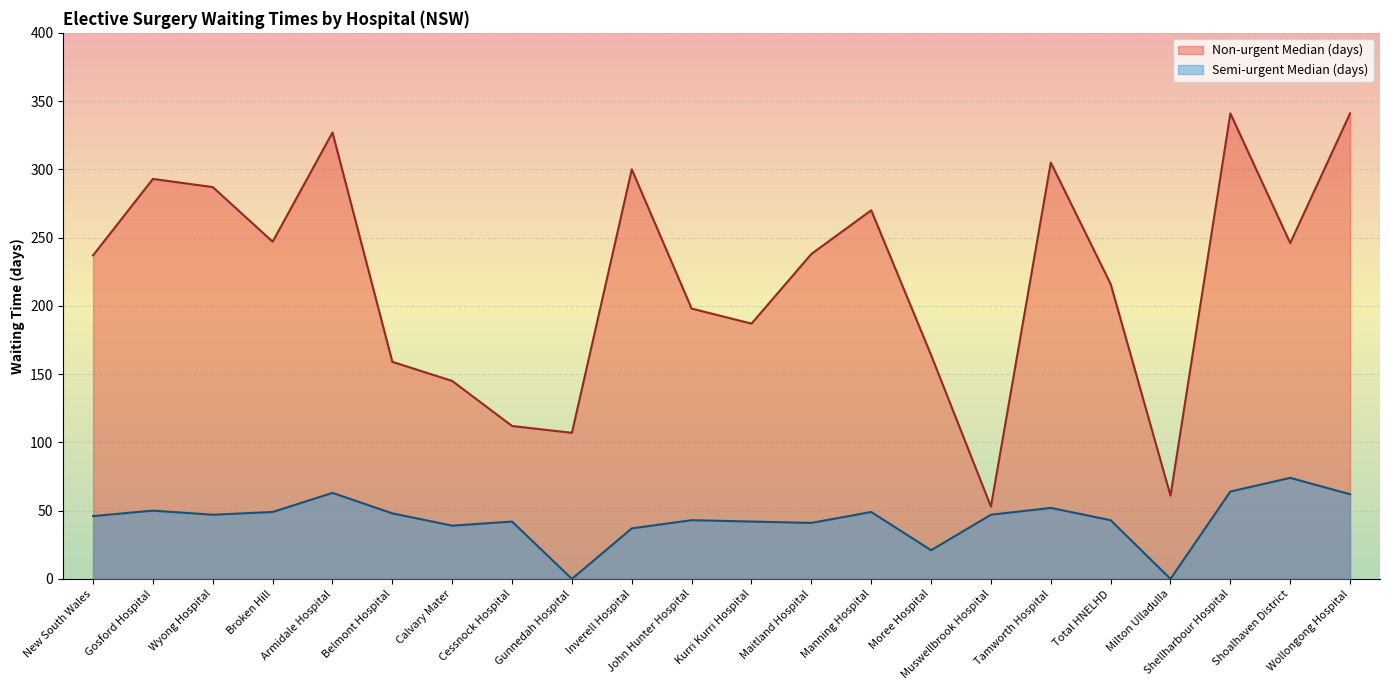

Rank the series by their average value, from highest to lowest.

Non-urgent Median (days), Semi-urgent Median (days)